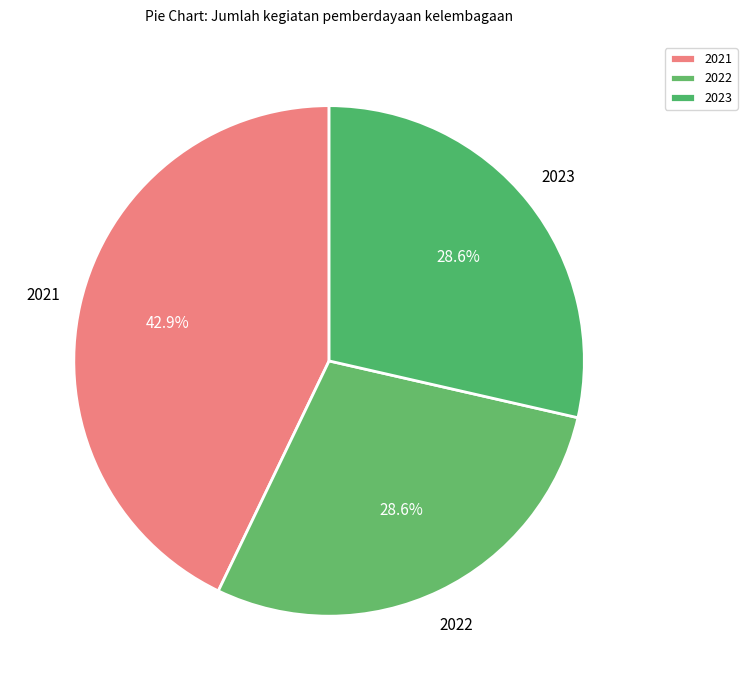

To the nearest percent, what is the difference between the largest and smallest slice percentages?

14%